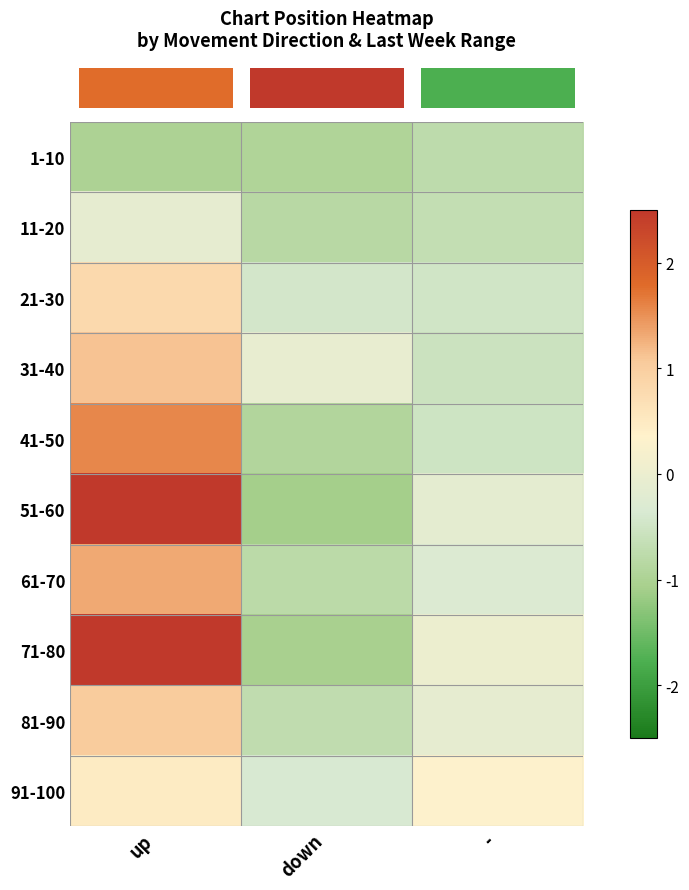

Which has a higher value, up or down?

down